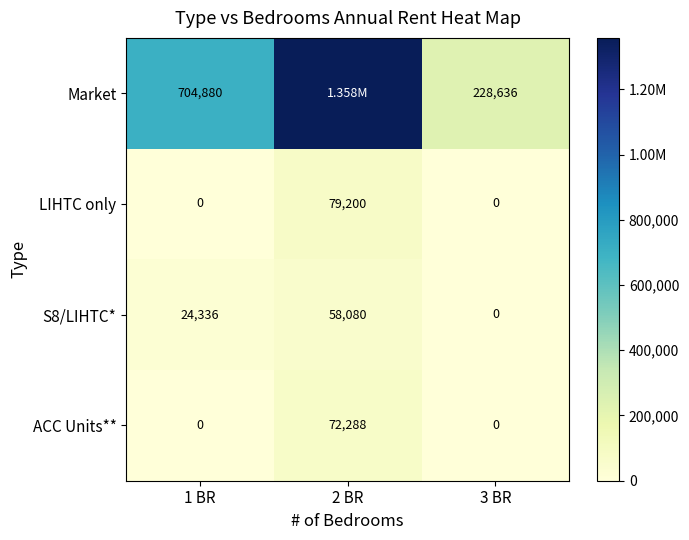

Which label corresponds to the smallest value in the chart?

1 BR